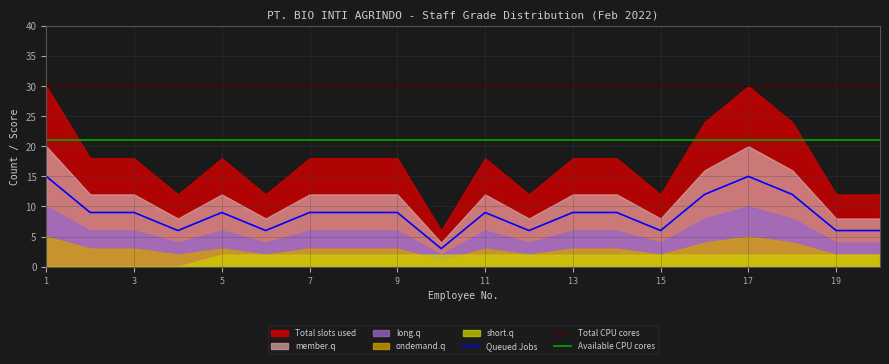

True or false: Available CPU cores and Total CPU cores intersect in this chart.

False